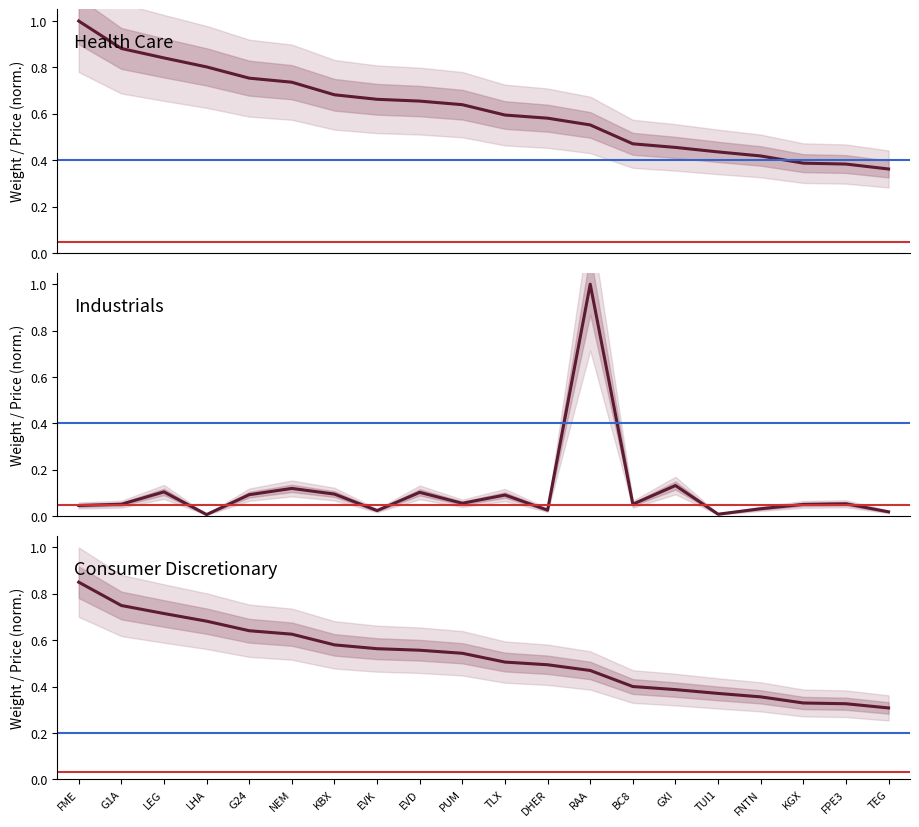

Reading left to right, list all the values displayed in this chart.

Health Care: FME=1.0	G1A=0.9	LEG=0.8	LHA=0.8	G24=0.8	NEM=0.7	KBX=0.7	EVK=0.7	EVD=0.7	PUM=0.6	TLX=0.6	DHER=0.6	RAA=0.6	BC8=0.5	GXI=0.5	TUI1=0.4	FNTN=0.4	KGX=0.4	FPE3=0.4	TEG=0.4
Industrials: FME=0.0	G1A=0.1	LEG=0.1	LHA=0.0	G24=0.1	NEM=0.1	KBX=0.1	EVK=0.0	EVD=0.1	PUM=0.1	TLX=0.1	DHER=0.0	RAA=1.0	BC8=0.1	GXI=0.1	TUI1=0.0	FNTN=0.0	KGX=0.1	FPE3=0.1	TEG=0.0
Consumer Discretionary: FME=0.8	G1A=0.7	LEG=0.7	LHA=0.7	G24=0.6	NEM=0.6	KBX=0.6	EVK=0.6	EVD=0.6	PUM=0.5	TLX=0.5	DHER=0.5	RAA=0.5	BC8=0.4	GXI=0.4	TUI1=0.4	FNTN=0.4	KGX=0.3	FPE3=0.3	TEG=0.3